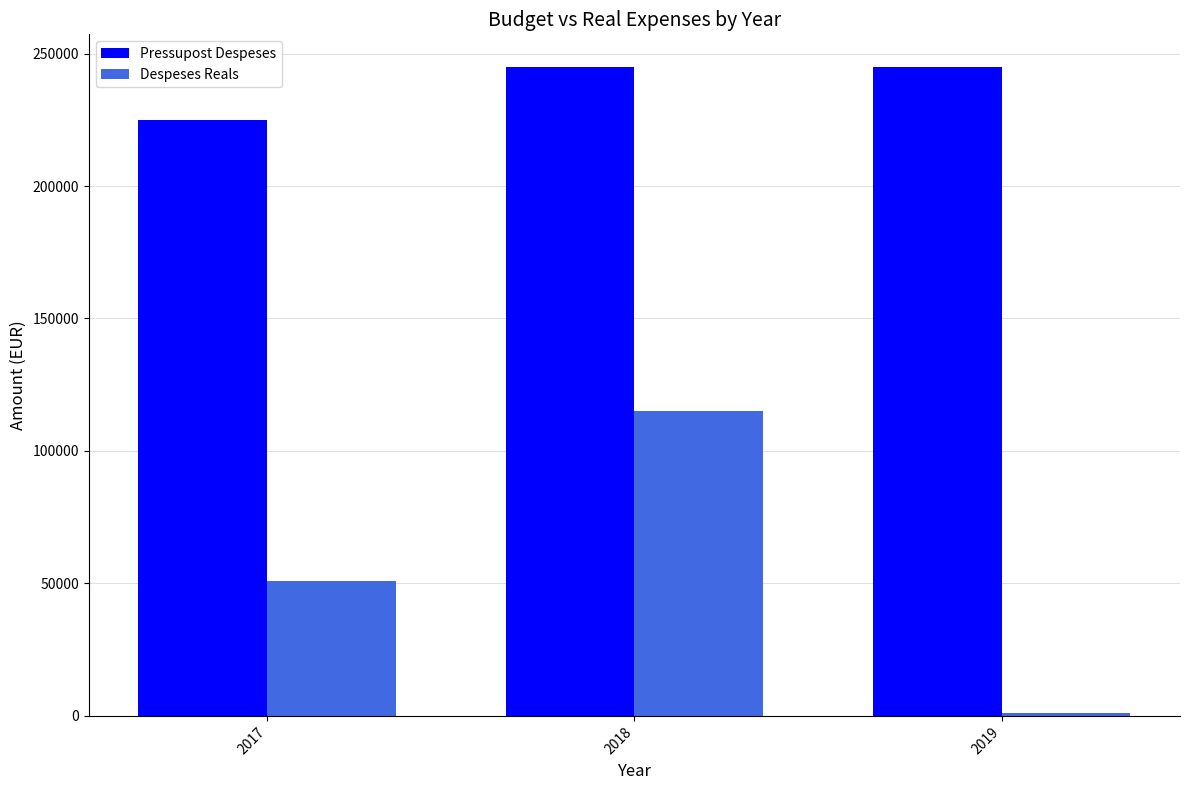

How many bars are there in total?

6